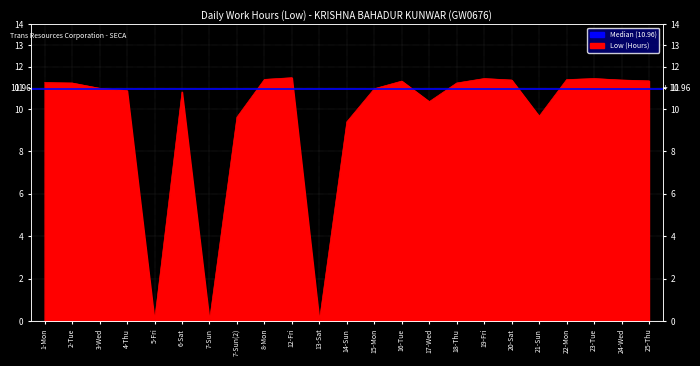

List the labels in order of value, largest first.

12-Fri, 19-Fri, 23-Tue, 8-Mon, 22-Mon, 20-Sat, 24-Wed, 25-Thu, 16-Tue, 1-Mon, 2-Tue, 18-Thu, 3-Wed, 15-Mon, 4-Thu, 6-Sat, 17-Wed, 21-Sun, 7-Sun(2), 14-Sun, 5-Fri, 7-Sun, 13-Sat